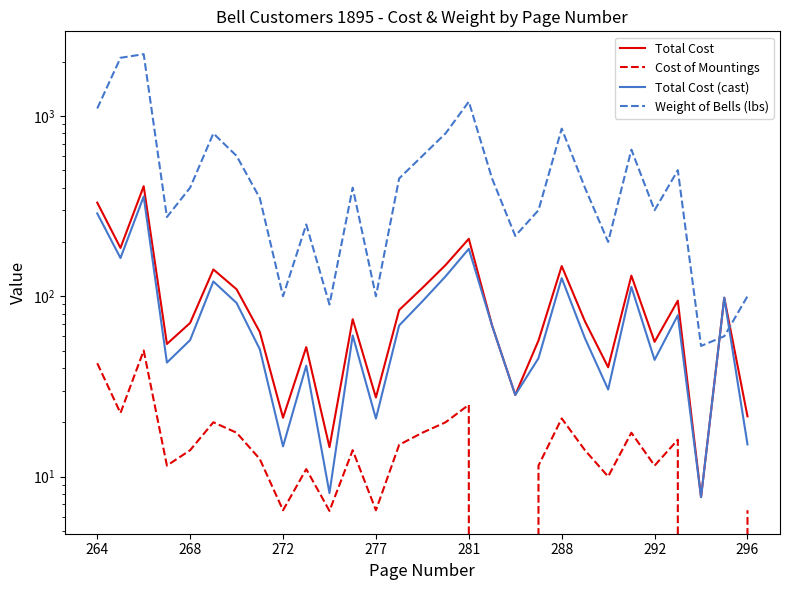

Reading left to right, list all the values displayed in this chart.

Total Cost: 330.4	185.3	407.4	54.4	71.1	140.8	109.2	63.3	21.2	52.2	14.6	74.6	27.4	83.8	111.2	149.0	208.2	68.9	28.4	56.8	147.0	72.6	40.4	130.0	55.9	94.5	7.7	98.1	21.6
Cost of Mountings: 42.5	22.5	50.0	11.5	14.0	20.0	17.5	12.5	6.5	11.0	6.5	14.0	6.5	15.0	17.5	20.0	25.0	0.0	0.0	11.5	21.0	14.0	10.0	17.5	11.5	16.0	0.0	0.0	6.5
Total Cost (cast): 287.9	162.8	357.4	42.9	57.1	120.8	91.8	50.8	14.7	41.2	8.1	60.6	21.0	68.8	93.7	129.0	183.2	68.9	28.4	45.3	126.0	58.5	30.4	112.5	44.4	78.5	7.7	98.1	15.1
Weight of Bells (lbs): 1100.0	2100.0	2200.0	275.0	400.0	800.0	600.0	350.0	100.0	250.0	90.0	400.0	100.0	450.0	600.0	800.0	1200.0	450.0	216.0	300.0	850.0	400.0	200.0	650.0	300.0	500.0	53.0	60.0	100.0